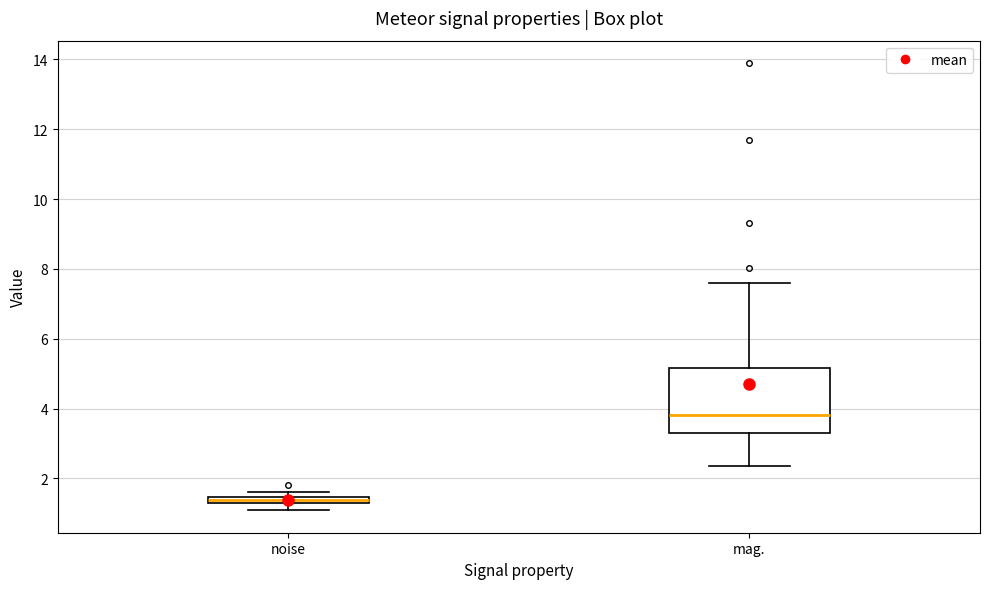

Where is the lower edge of the box for noise on the y-axis? The values are not printed on the chart, so give them approximately, as read against the axis.

1.2